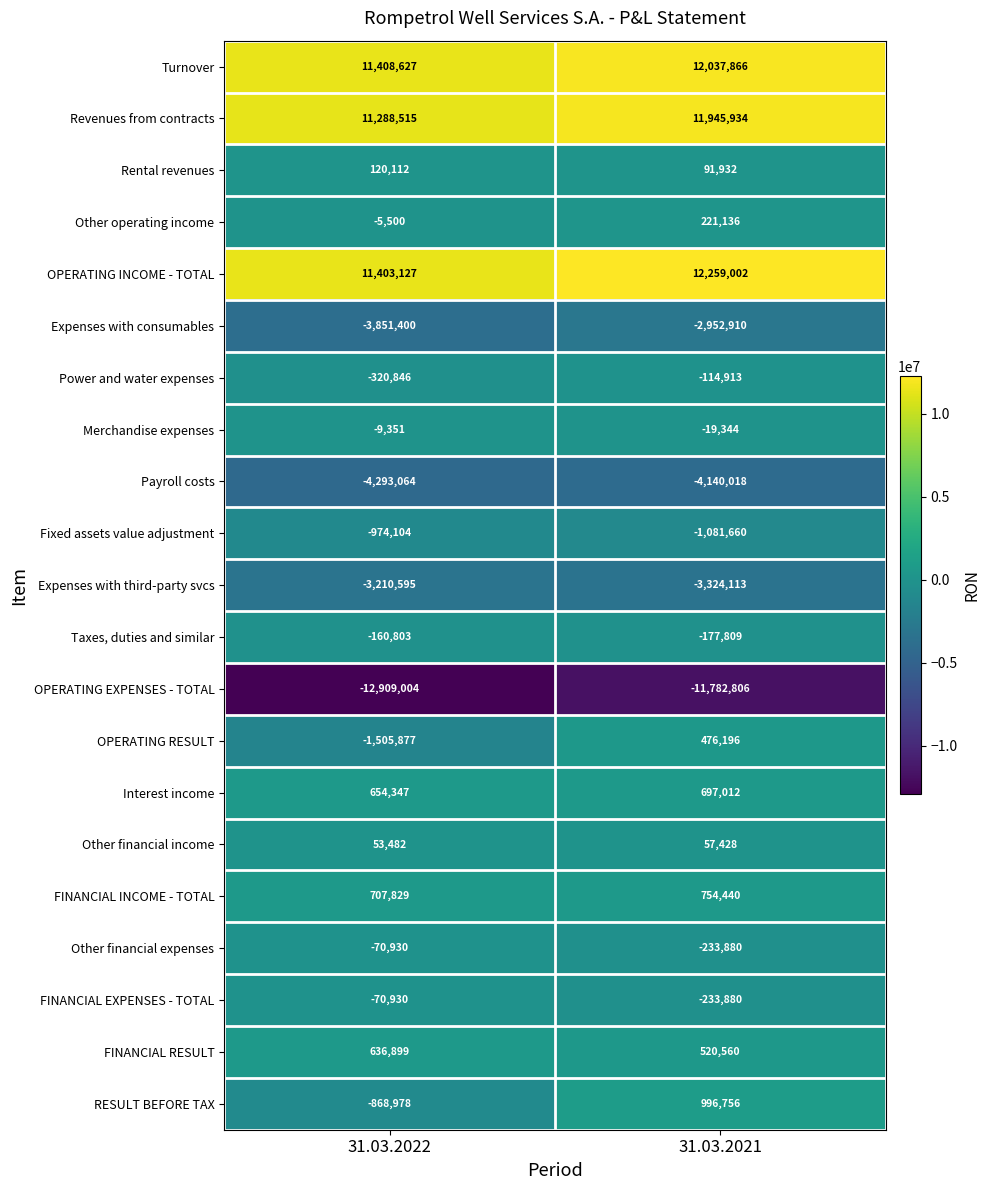

Which series has the largest range (max minus min)?

OPERATING RESULT